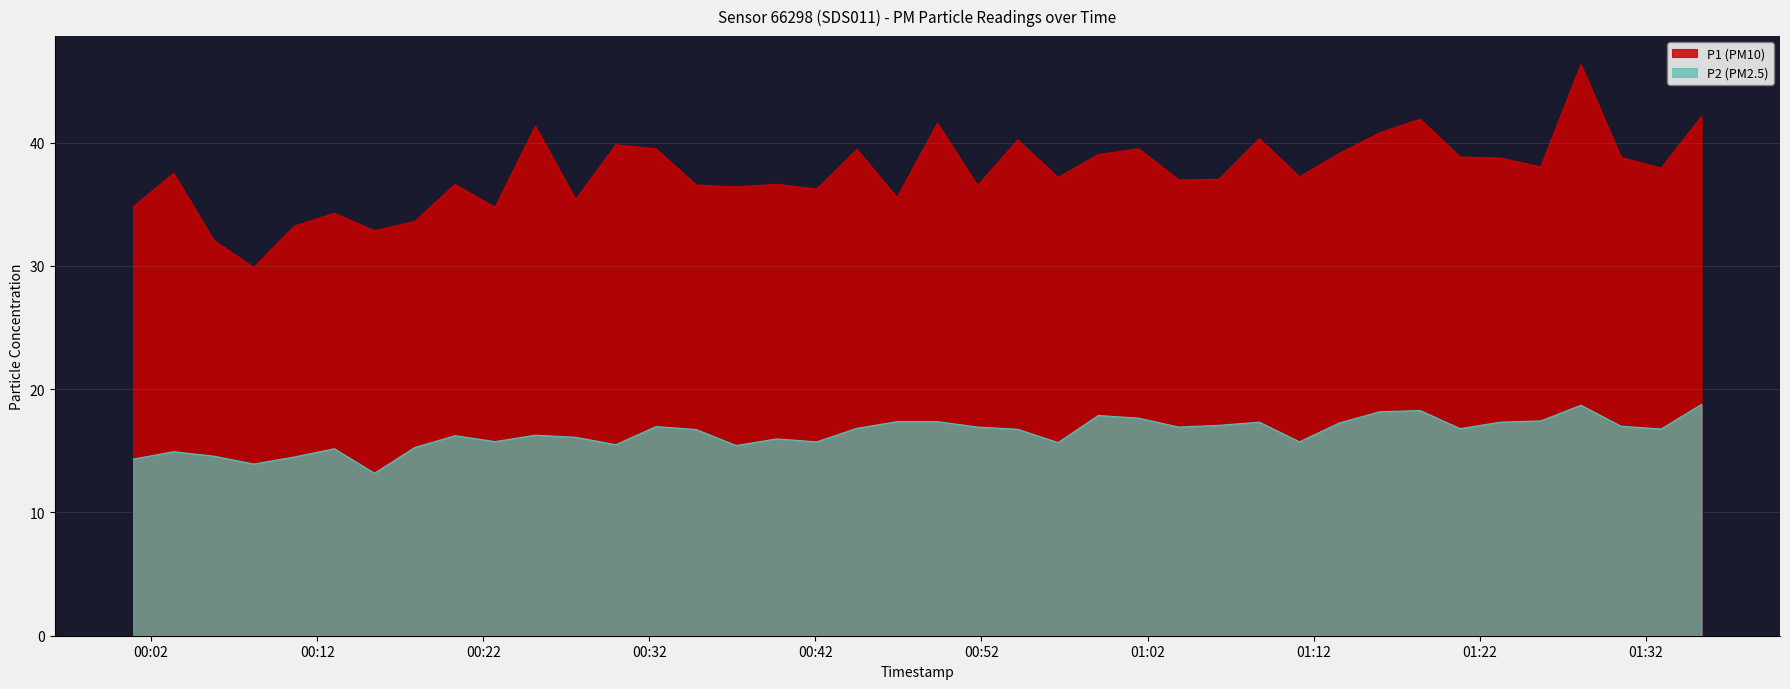

At 2024-01-11T00:44:30, list the series in order from smallest to largest.

P2, P1